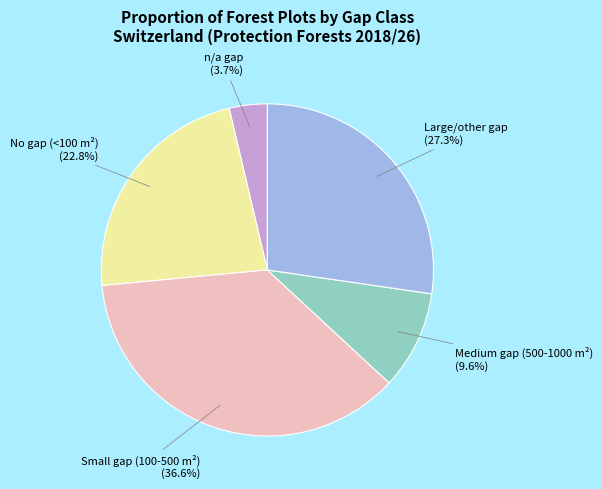

Does any single category account for the majority?

No